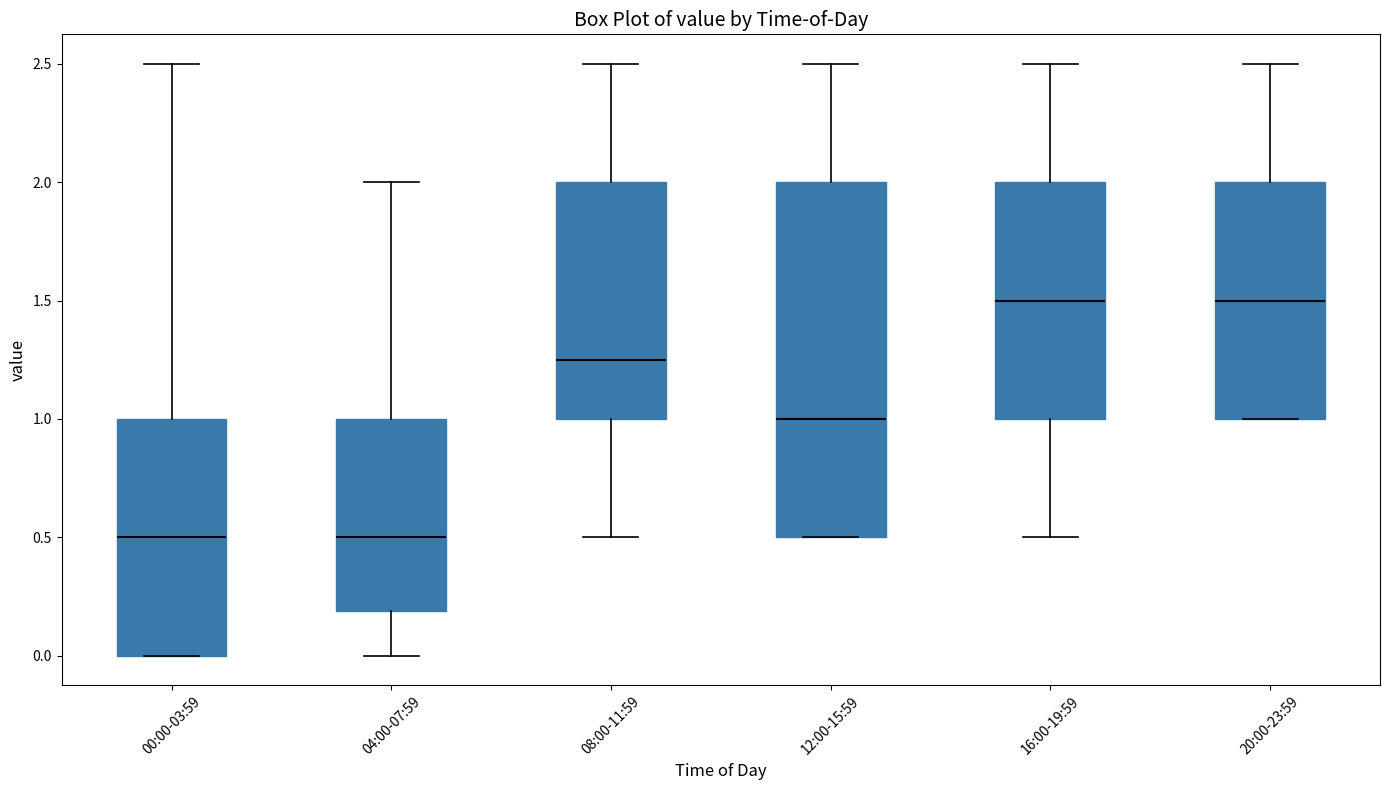

Comparing the boxes themselves (not the whiskers), which one is the tallest?

12:00-15:59